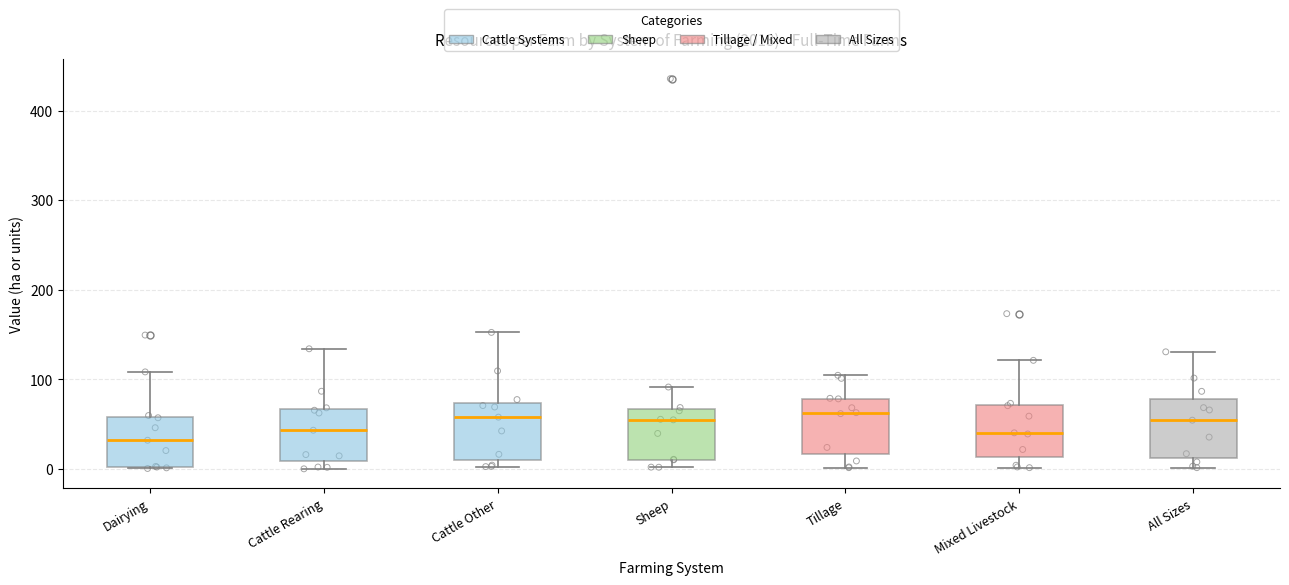

Reading left to right, read every box against the y-axis: the position of its median line, the range the box covers, and the ends of its whiskers. The values are not printed on the chart, so give them approximately, as read against the axis.

Dairying: median 30, box 0 to 60, whiskers 0 to 110
Cattle Rearing: median 40, box 10 to 70, whiskers 0 to 130
Cattle Other: median 60, box 10 to 70, whiskers 0 to 150
Sheep: median 50, box 10 to 70, whiskers 0 to 90
Tillage: median 60, box 20 to 80, whiskers 0 to 100
Mixed Livestock: median 40, box 10 to 70, whiskers 0 to 120
All Sizes: median 50, box 10 to 80, whiskers 0 to 130